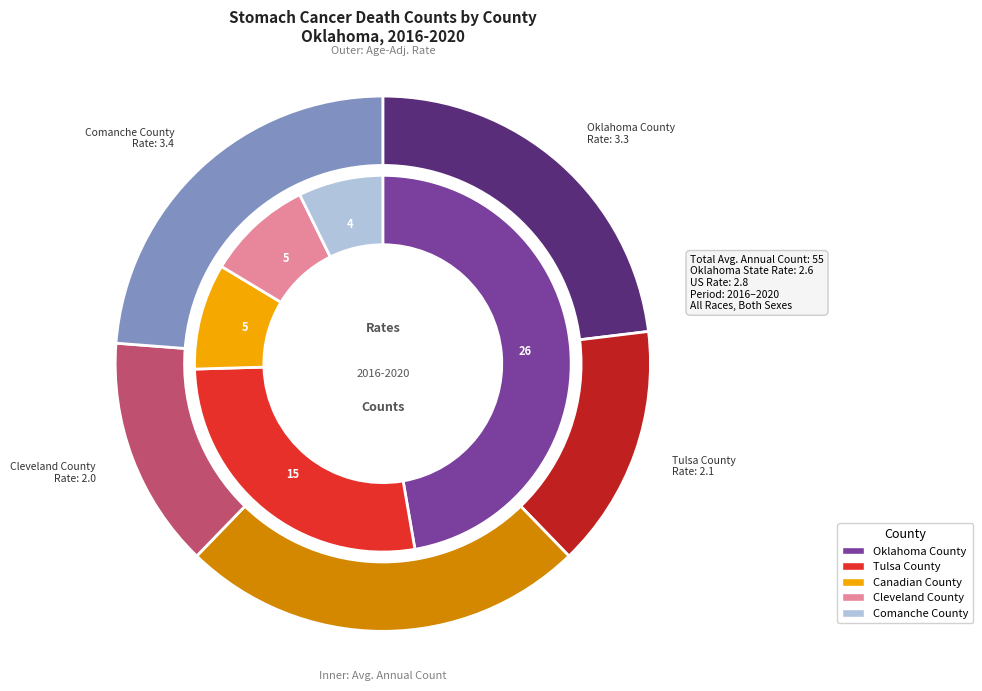

How many slices are in this pie chart?

5